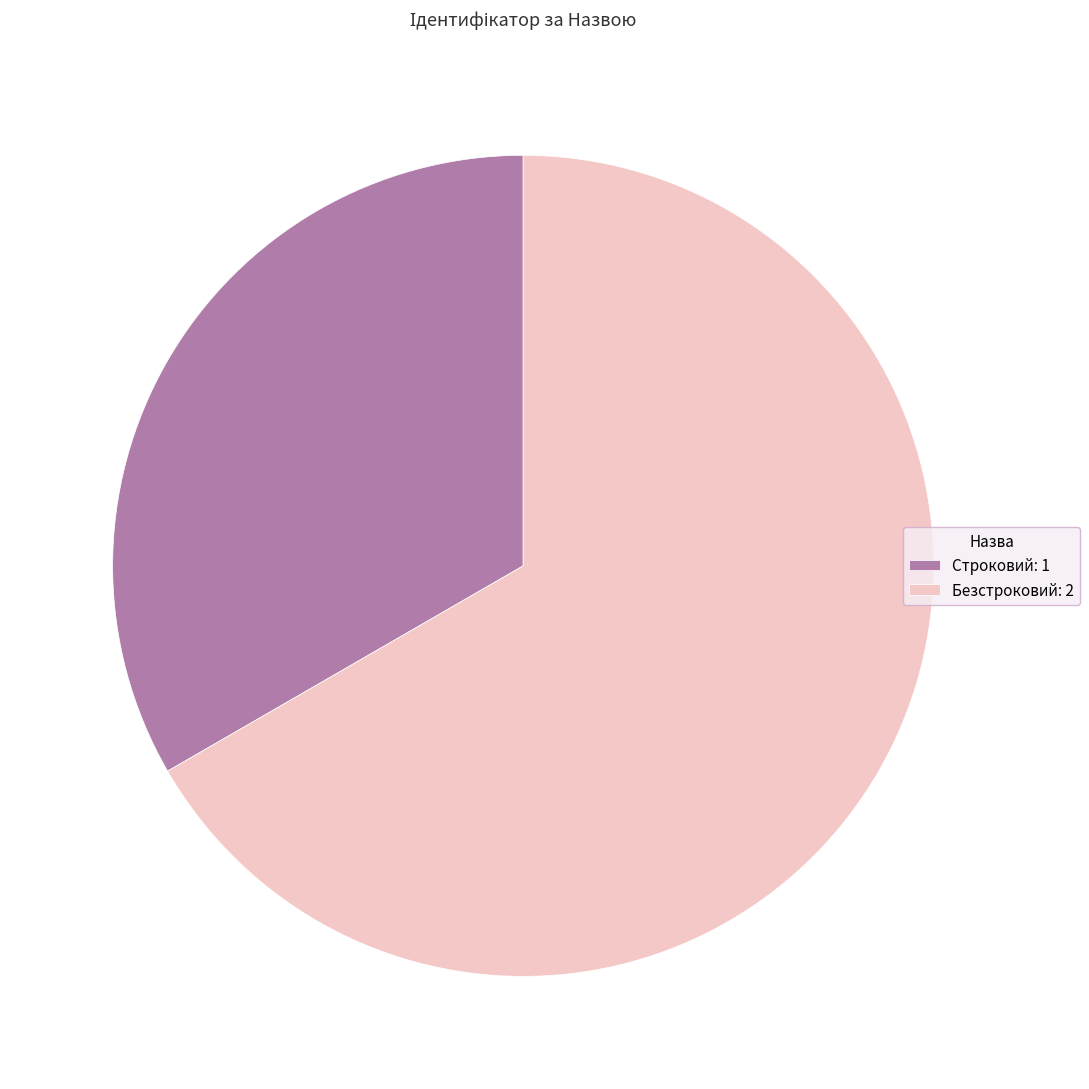

The Безстроковий slice represents 67% of the pie. True or false?

True